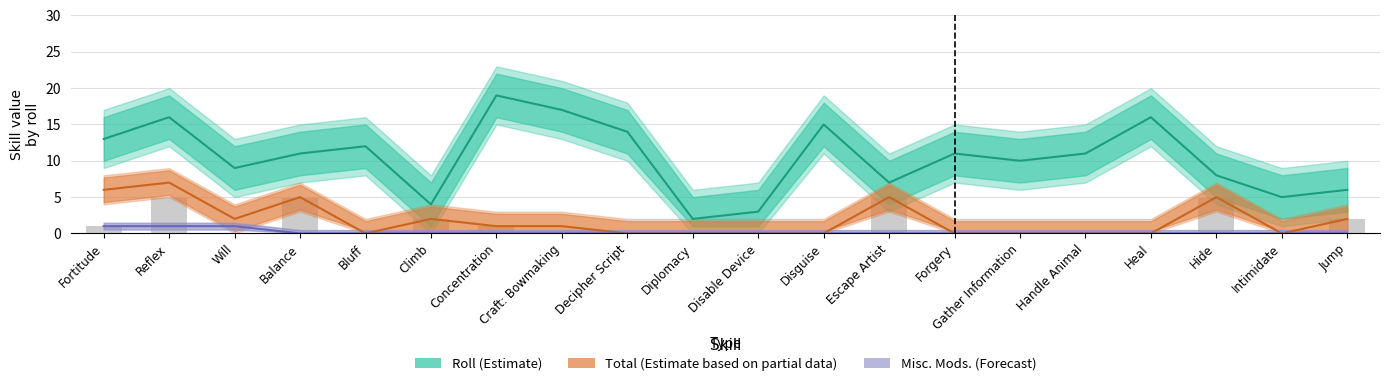

How many data points in Misc. Mods. are above 0?

3